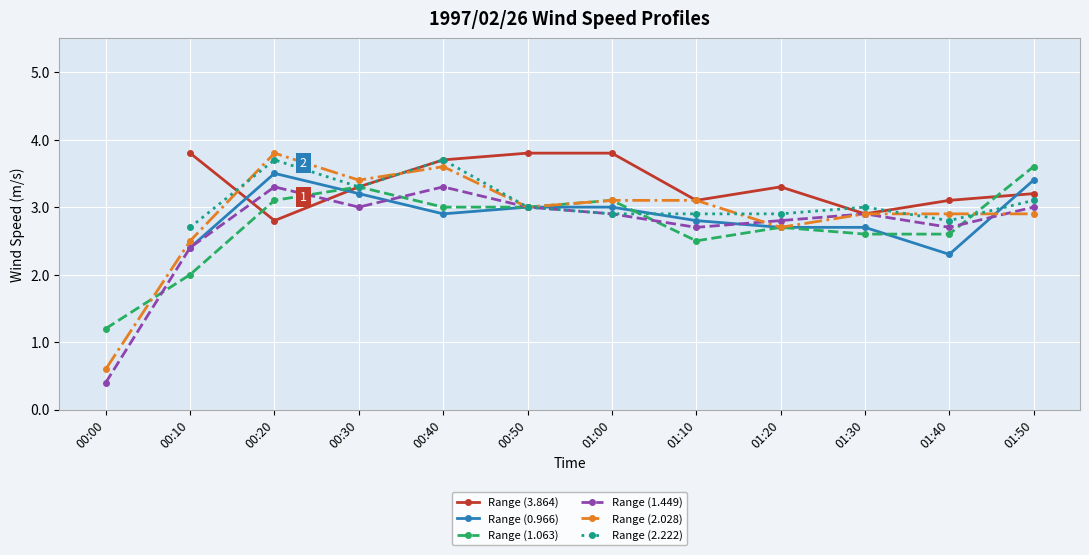

What is the minimum value for Range (1.063)?

1.2